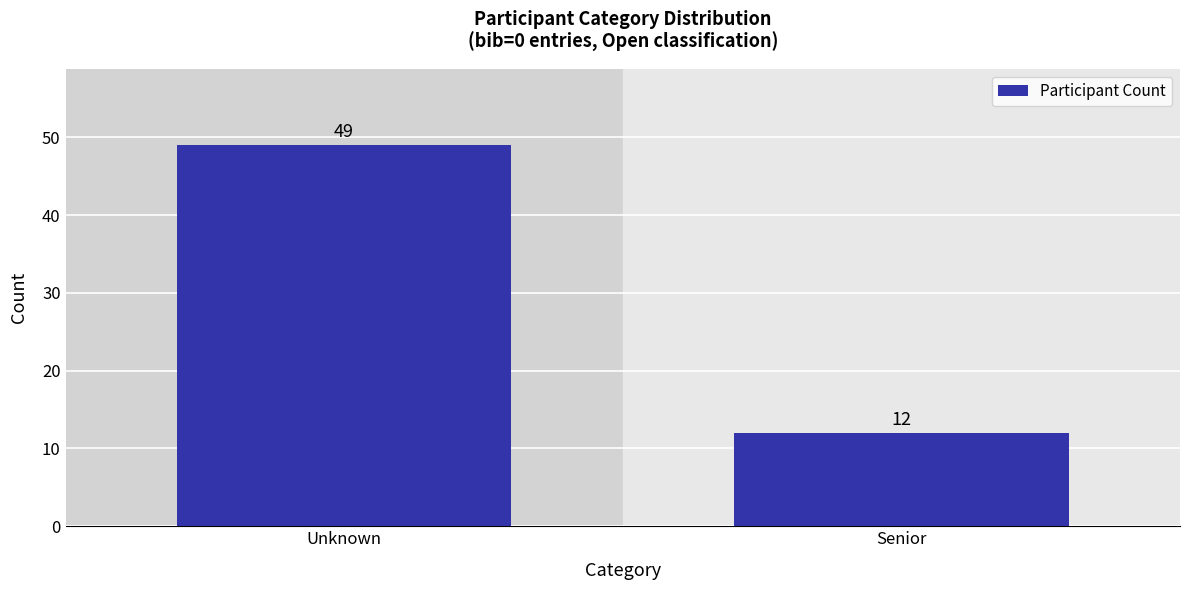

Reading left to right, extract all data points from this chart.

49	12